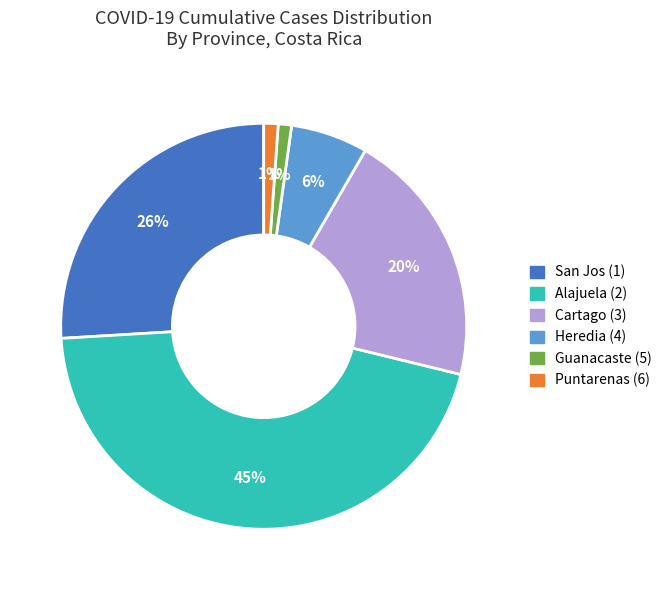

What is the largest slice in the pie chart?

Alajuela (2)